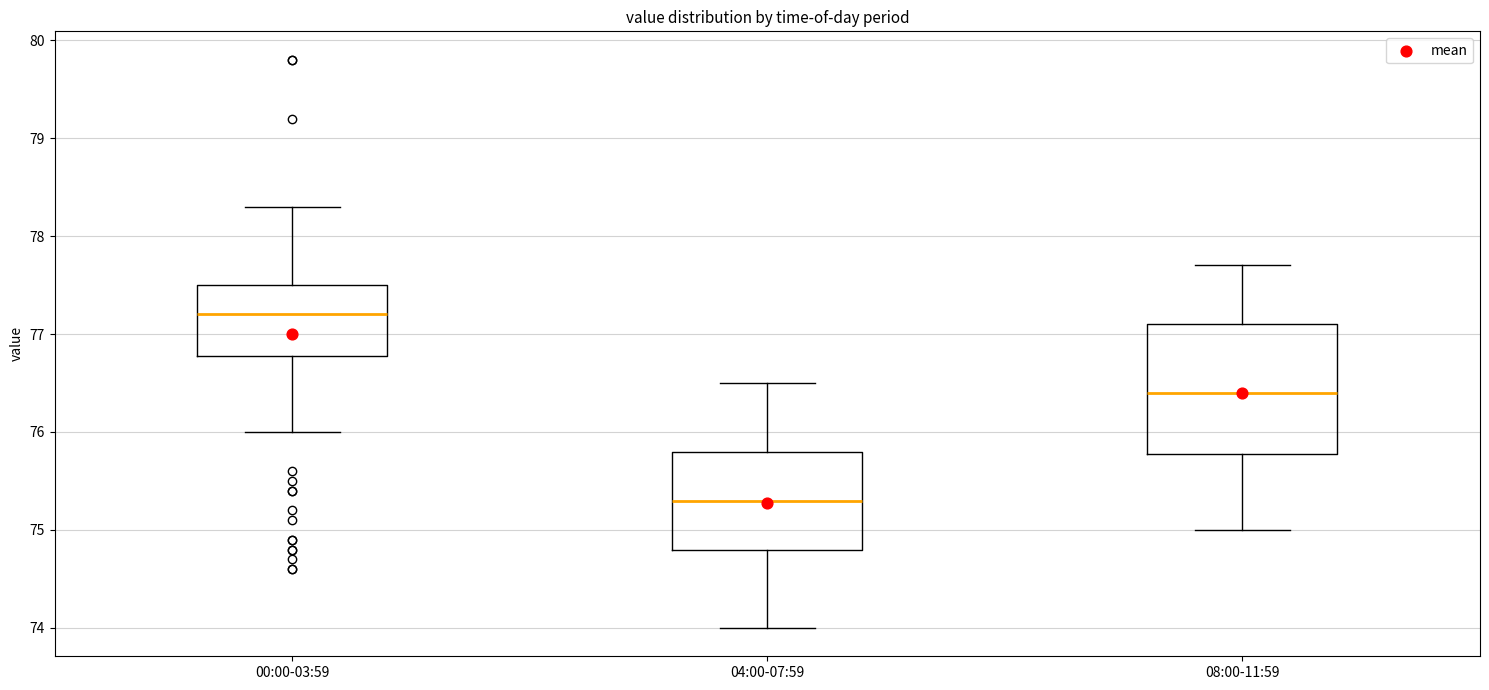

Reading left to right, read every box against the y-axis: the position of its median line, the range the box covers, and the ends of its whiskers. The values are not printed on the chart, so give them approximately, as read against the axis.

00:00-03:59: median 77.2, box 76.8 to 77.5, whiskers 76.0 to 78.3
04:00-07:59: median 75.3, box 74.8 to 75.8, whiskers 74.0 to 76.5
08:00-11:59: median 76.4, box 75.8 to 77.1, whiskers 75.0 to 77.7